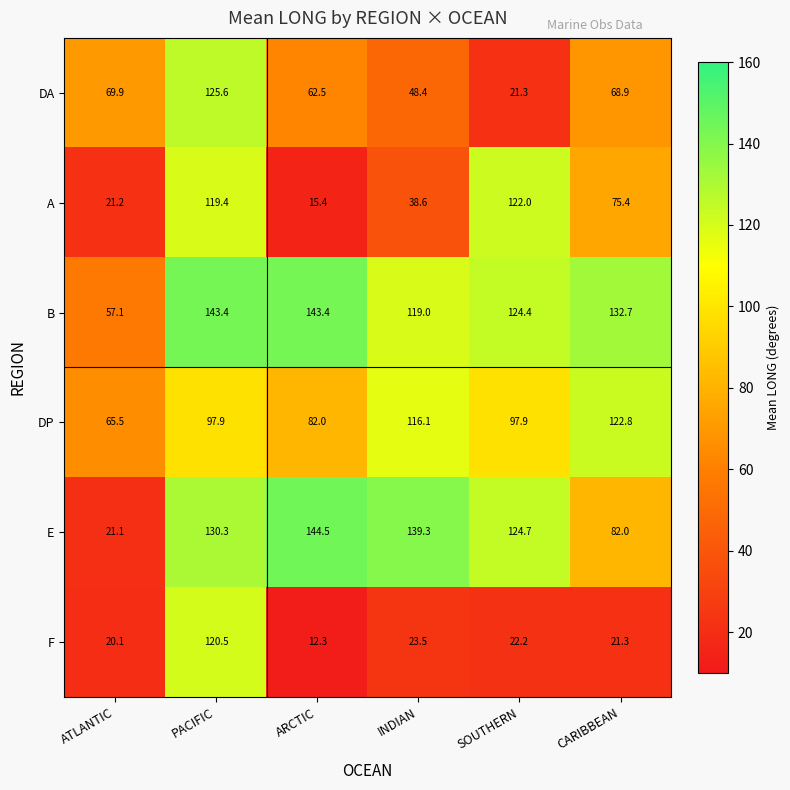

Between PACIFIC and CARIBBEAN, which series saw the biggest shift?

F